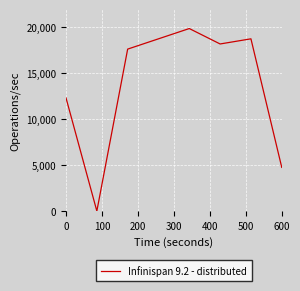

How many lines are shown in the chart?

1